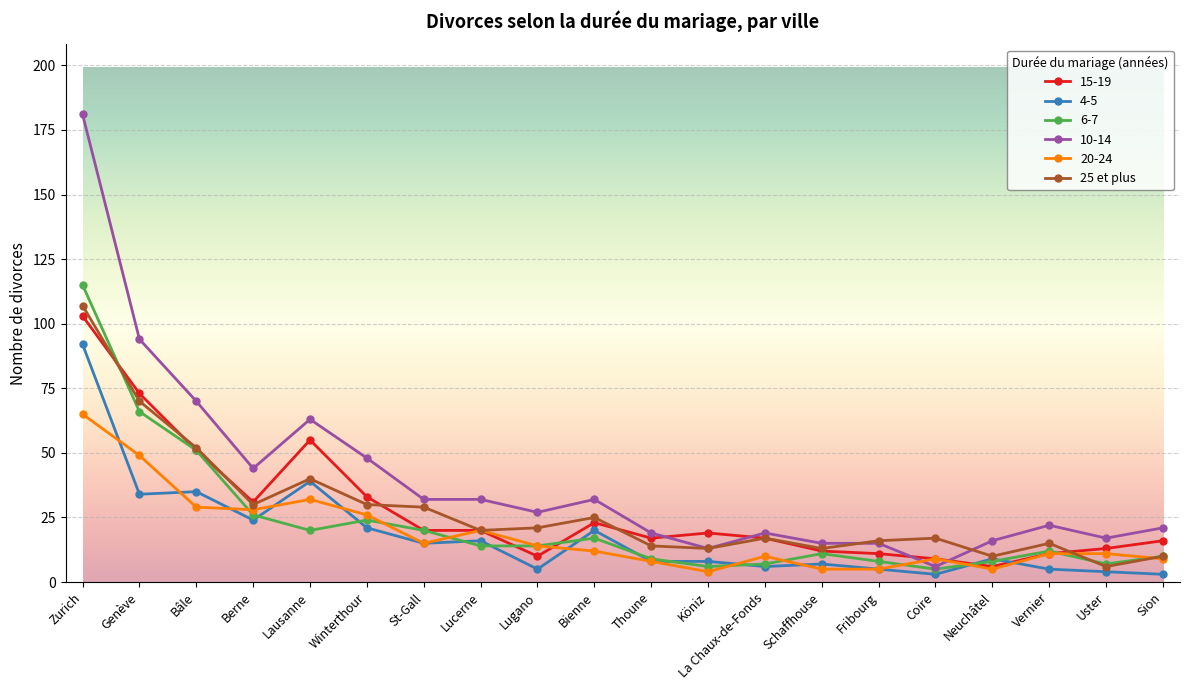

What is the value of the 15-19 point at the 8th from the left?

20